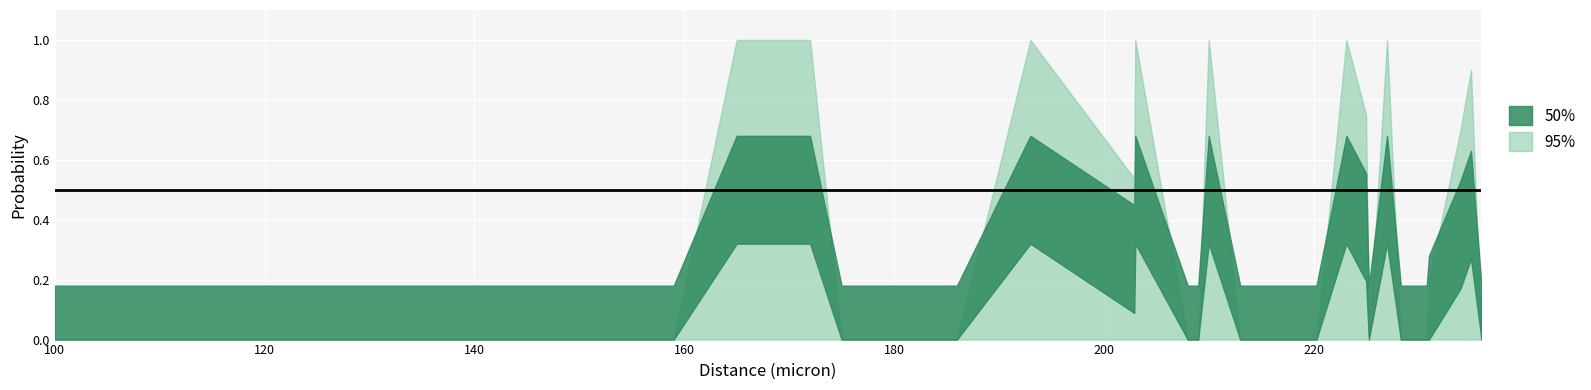

True or false: probability_lower and probability_upper intersect in this chart.

False